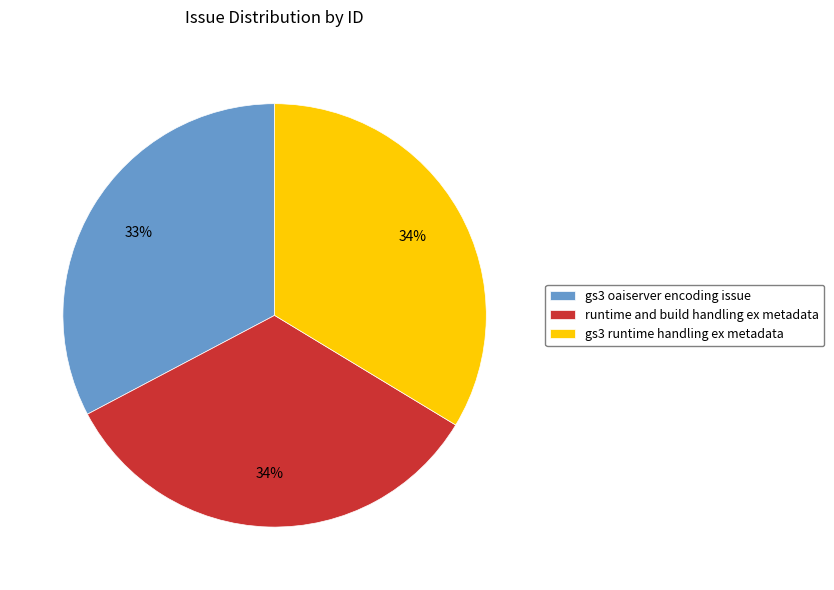

Do gs3 oaiserver encoding issue and gs3 runtime handling ex metadata together represent more than half of the pie?

Yes